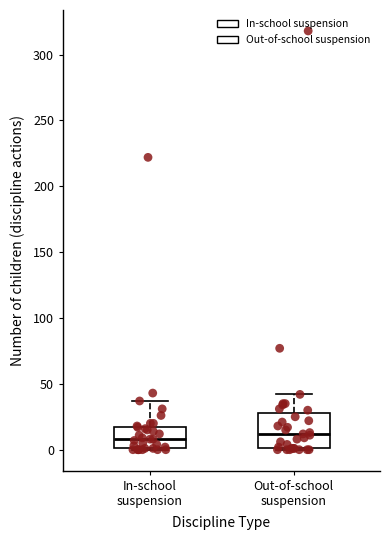

Reading left to right, transcribe this box plot: for each box, give where its median line is, the range the box spans, and where its two whiskers end, as read against the y-axis. The values are not printed on the chart, so give them approximately, as read against the axis.

In-school suspension: median 10, box 0 to 20, whiskers 0 to 35
Out-of-school suspension: median 10, box 0 to 30, whiskers 0 to 40